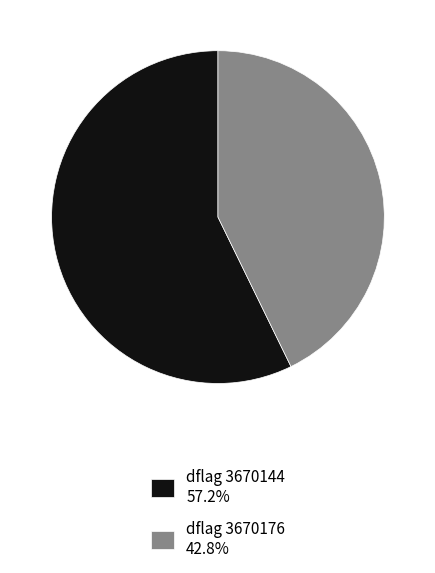

Is dflag 3670144 57.2% the majority of the pie?

Yes